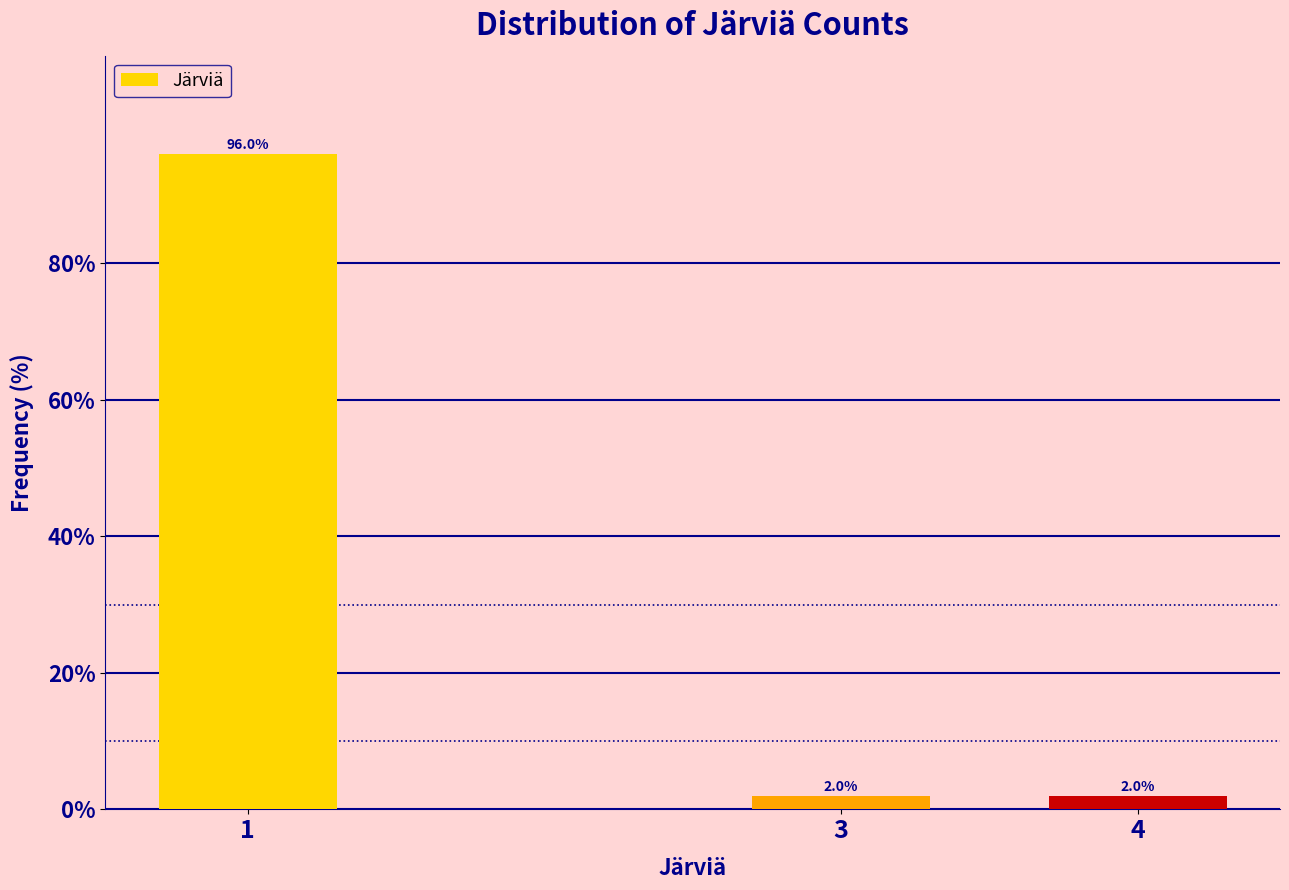

Reading left to right, what are all the values shown in this chart?

1=96	3=2	4=2